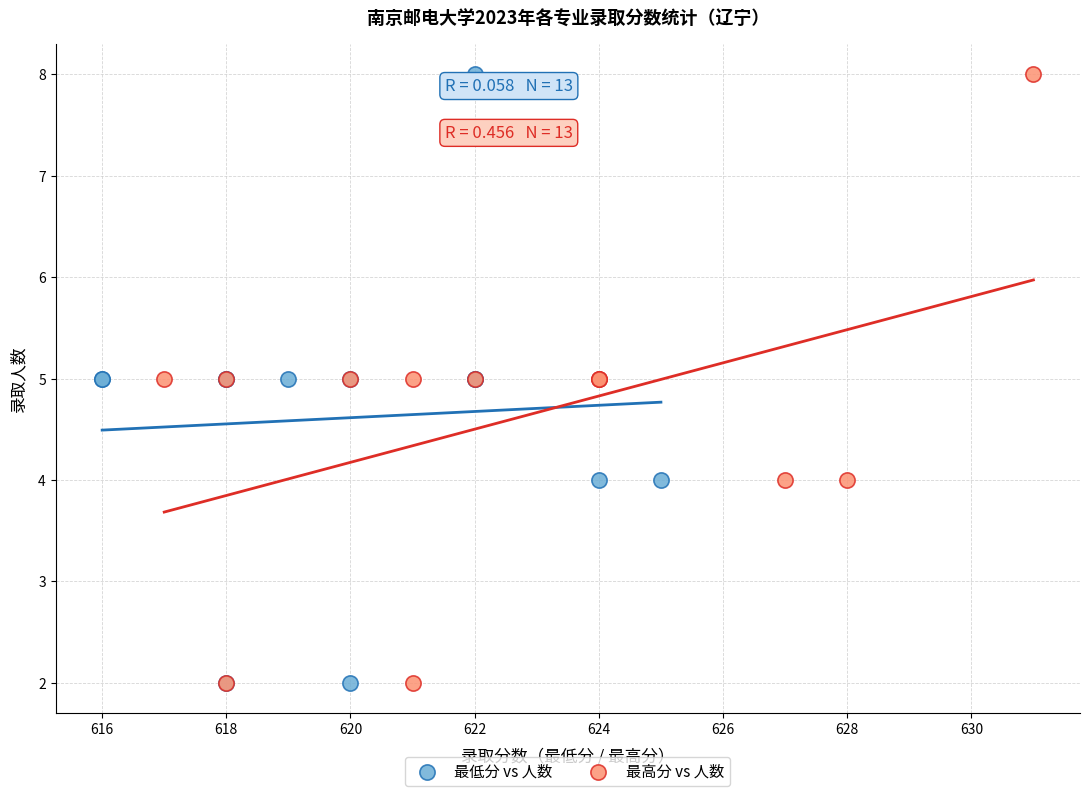

What are all the series names shown in the legend?

最低分 vs 人数, 最高分 vs 人数